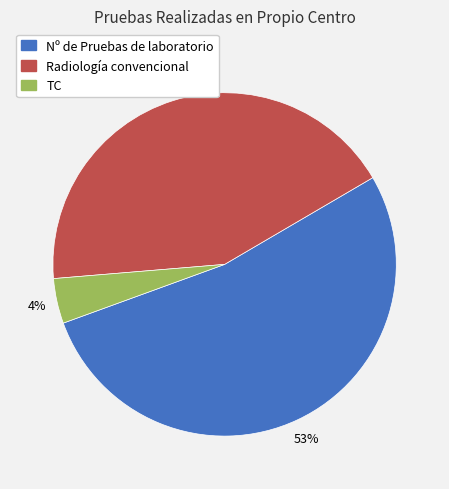

Is the sum of TC and Radiología convencional greater than half?

No